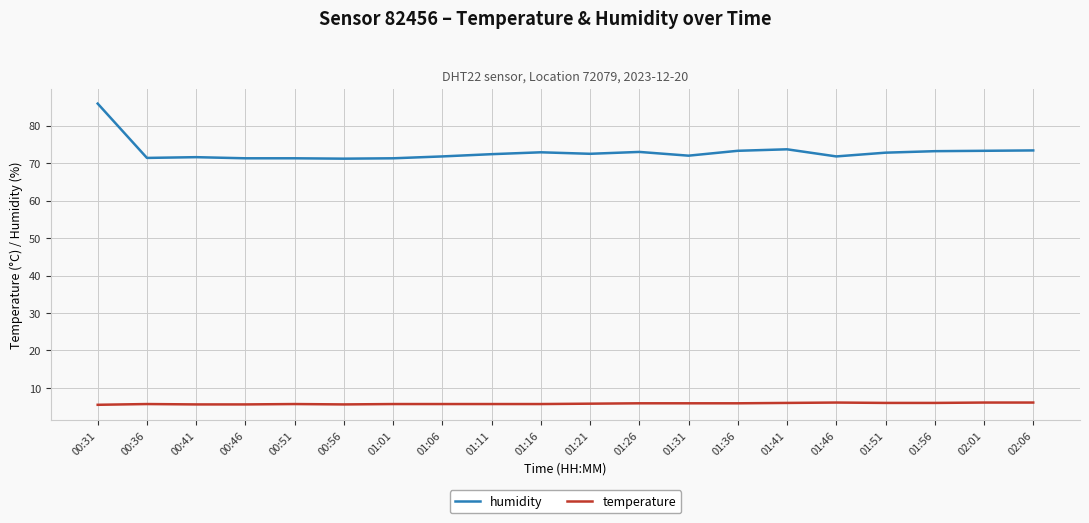

The humidity series shows 114.0 at 01:41. True or false?

False